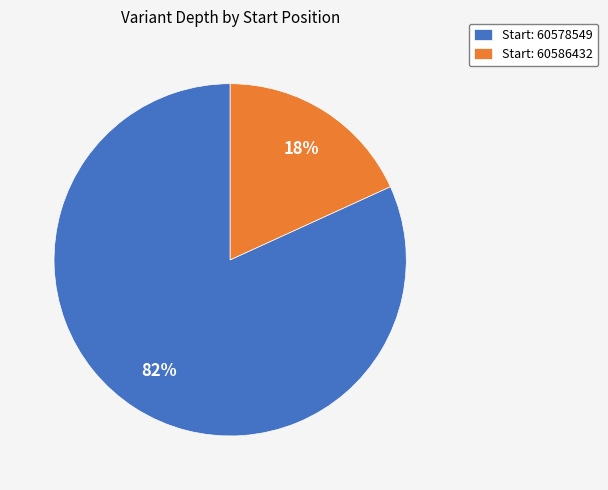

Between Start: 60578549 and Start: 60586432, which is larger?

Start: 60578549